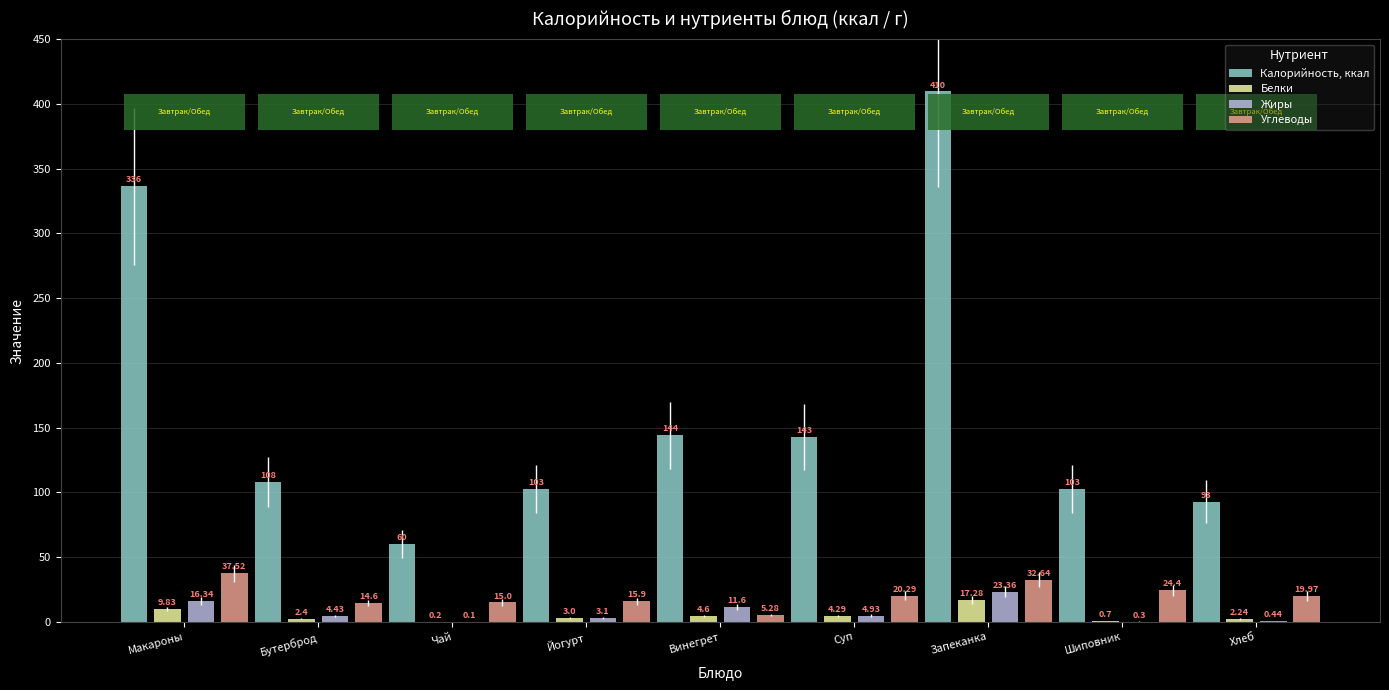

How many series are shown in this chart?

4